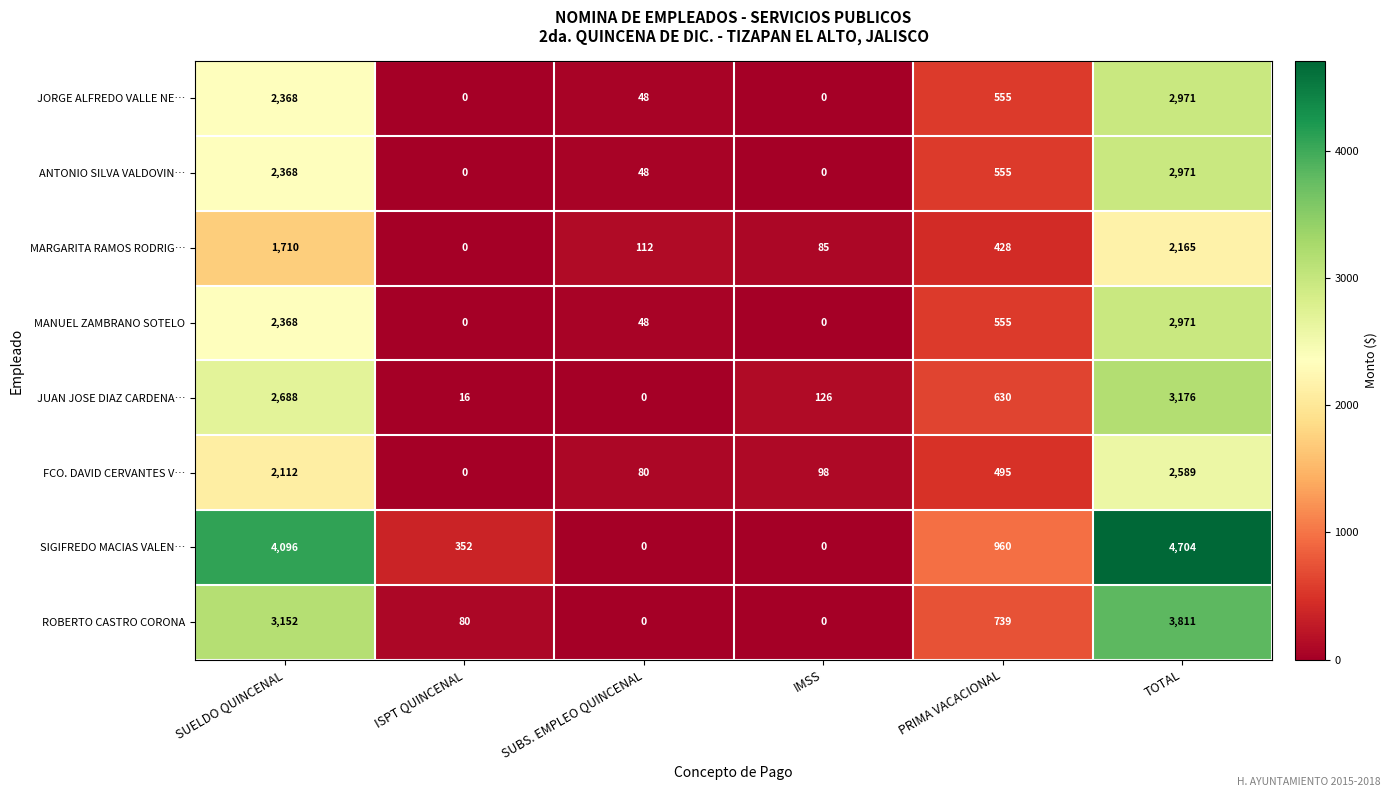

List the labels in order of MARGARITA RAMOS RODRIG… value, smallest first.

ISPT QUINCENAL, IMSS, SUBS. EMPLEO QUINCENAL, PRIMA VACACIONAL, SUELDO QUINCENAL, TOTAL